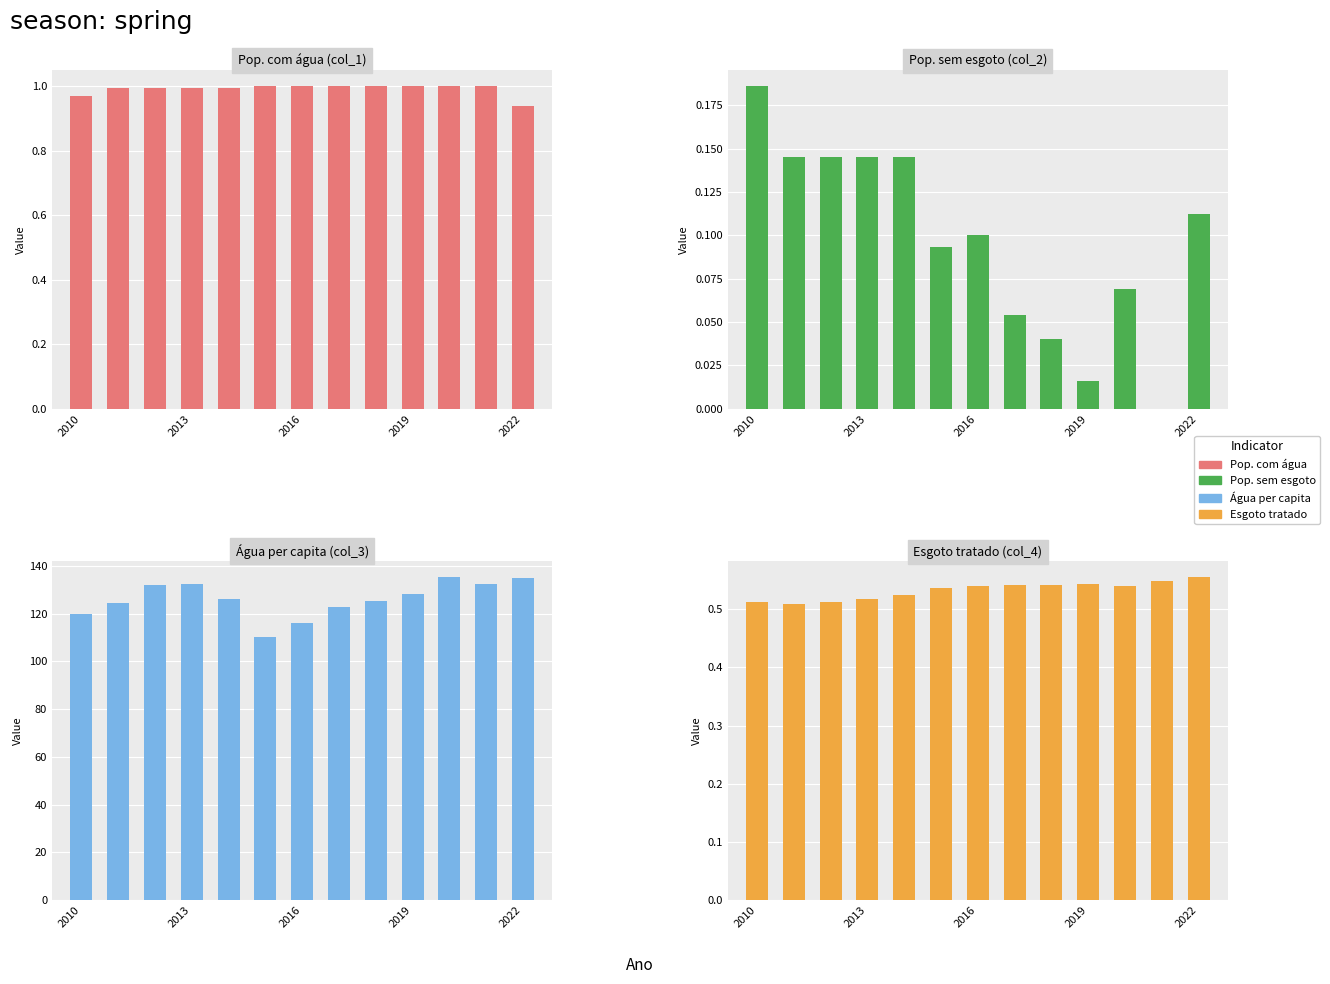

The Pop. com água (col_1) series shows 1.0 at 7. True or false?

True